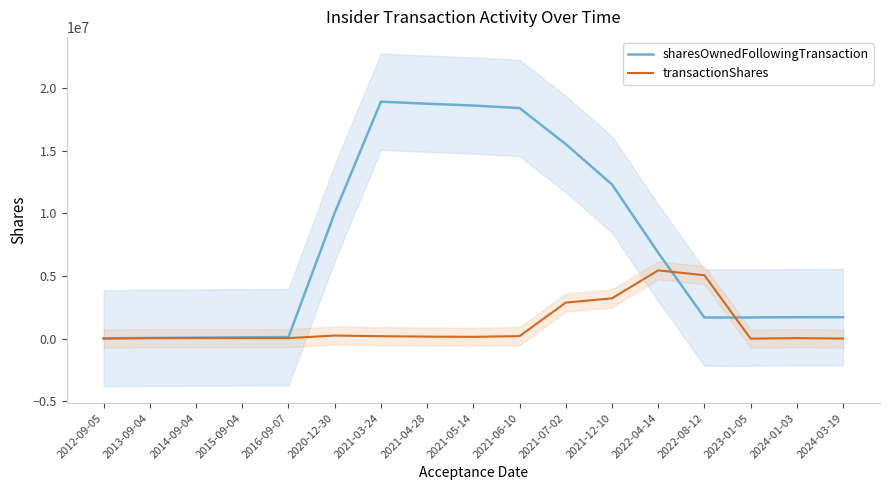

What is the total value across all series at 2016-09-07?

168461